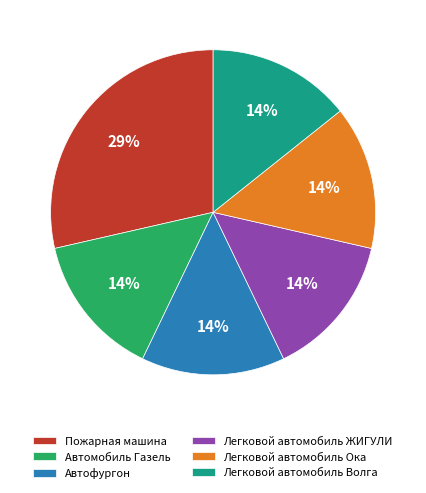

What percentage is the Легковой автомобиль Ока slice, to the nearest percent?

14%